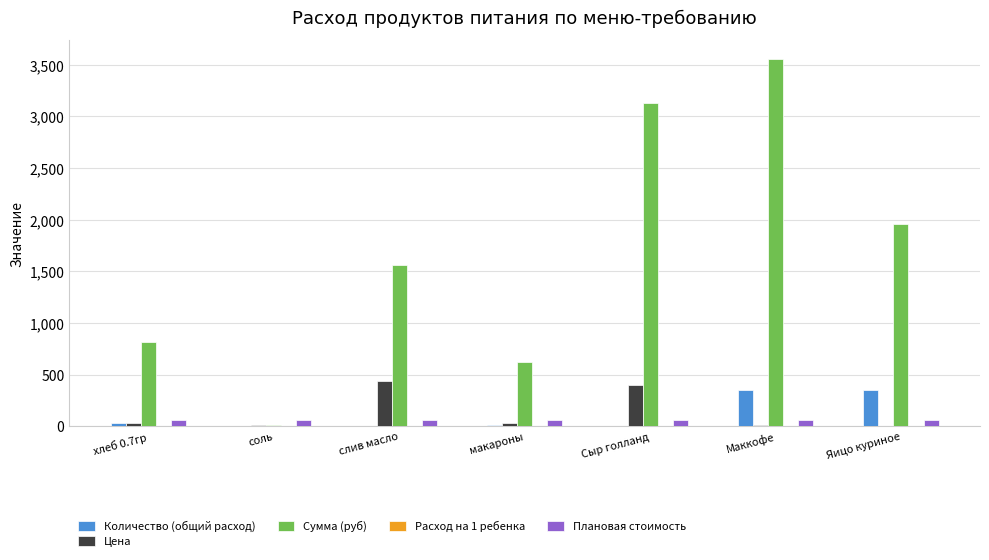

Which series changed the most between слив масло and макароны?

Сумма (руб)